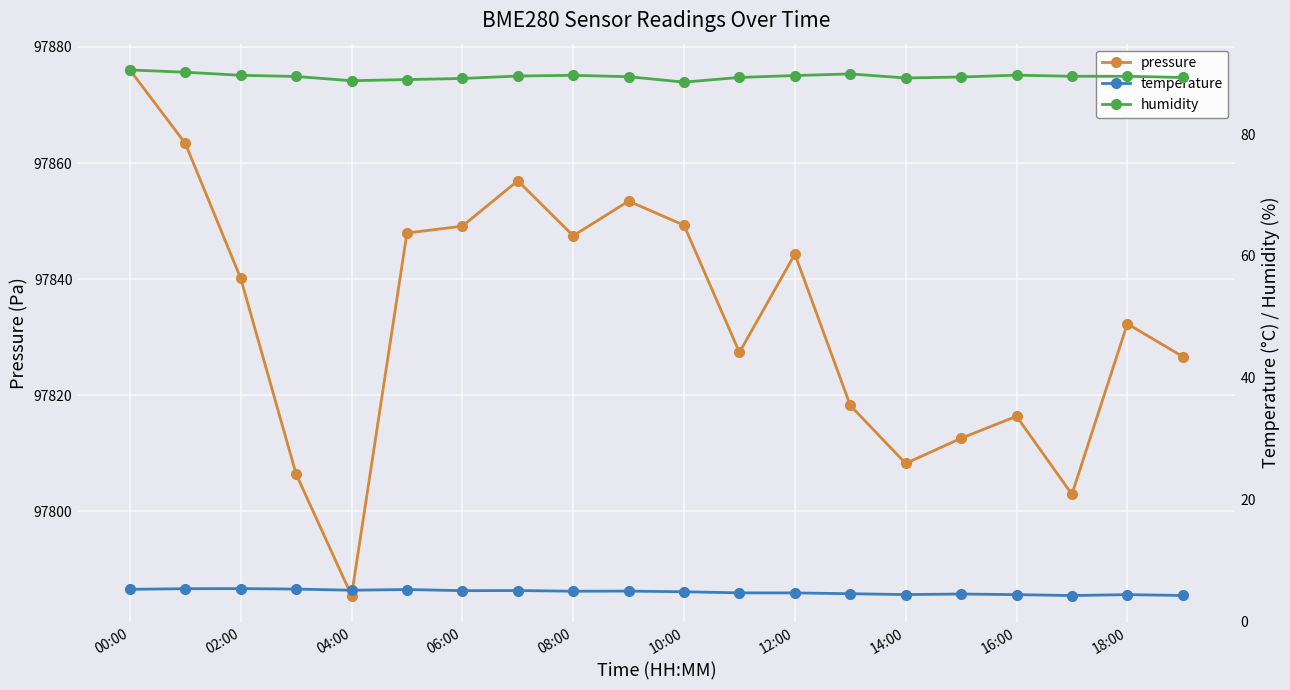

At how many categories does at least one series exceed 60877?

20